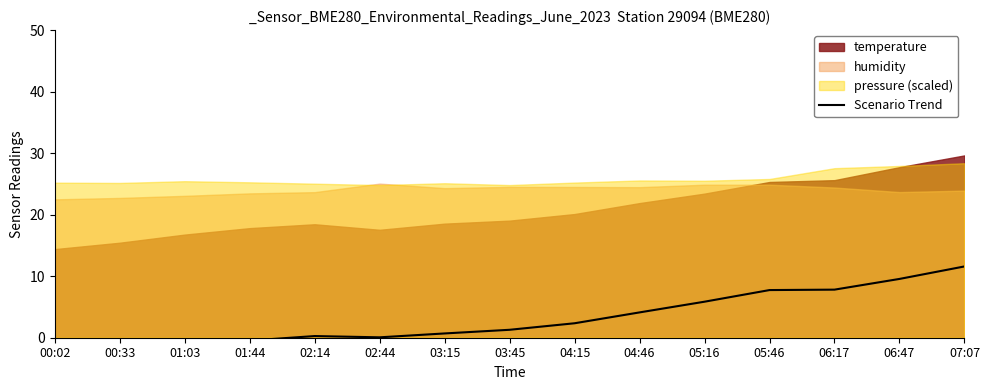

How many values are below 1?

7